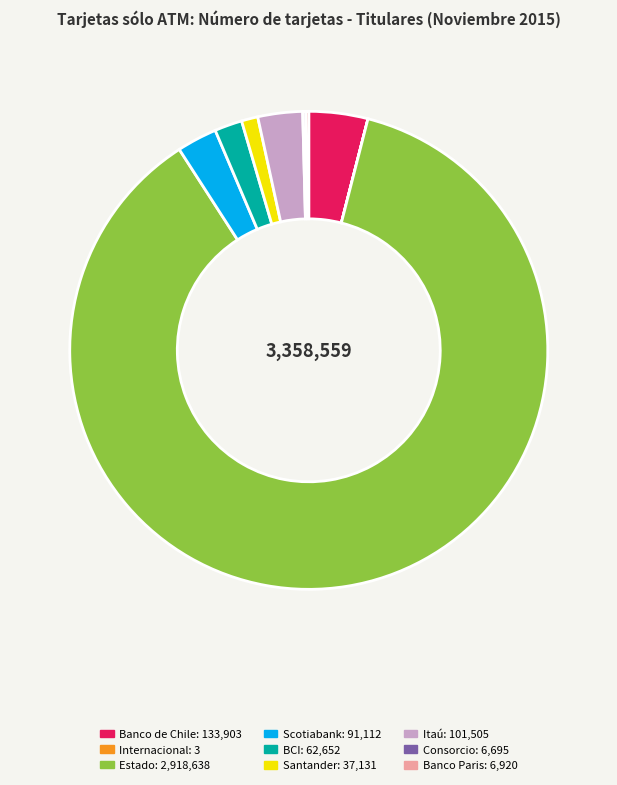

What is the largest slice in the pie chart?

Estado